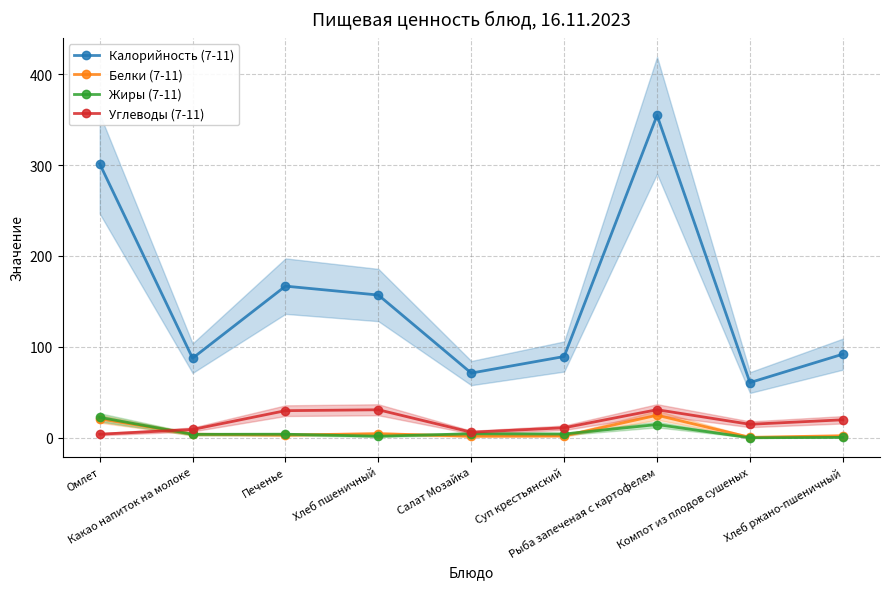

At Омлет, list the series in order from smallest to largest.

Углеводы (7-11), Белки (7-11), Жиры (7-11), Калорийность (7-11)